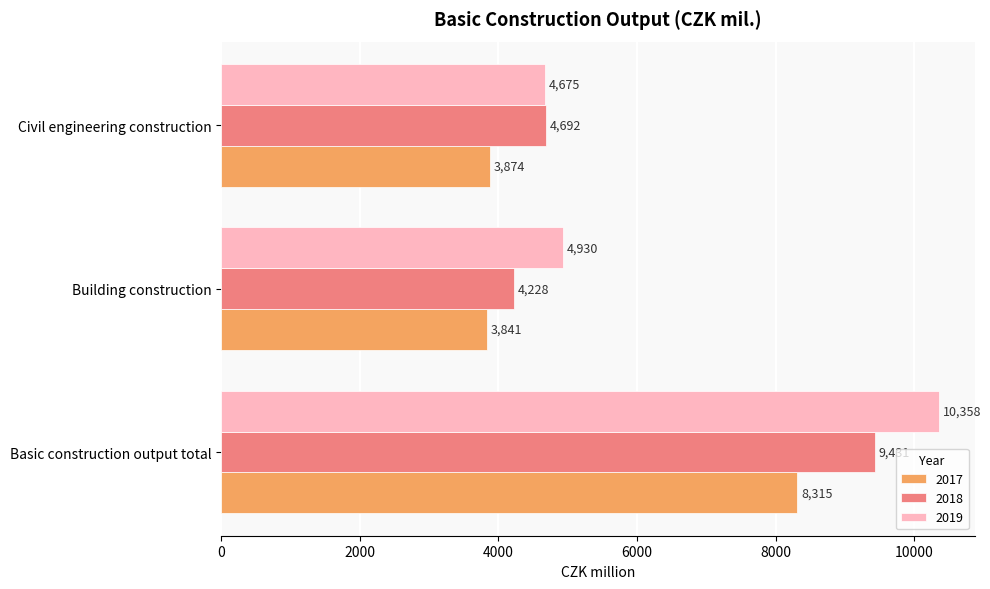

What is the total value across all series at Civil engineering construction?

13241